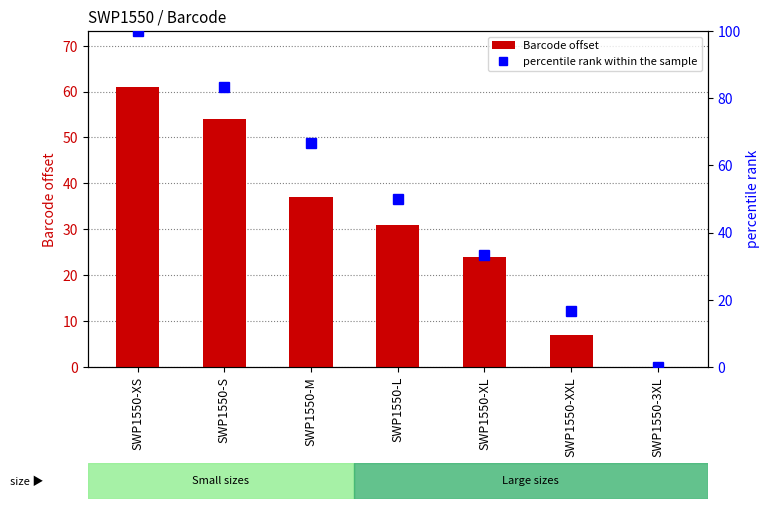

Rank the series by their average value, from highest to lowest.

percentile rank within the sample, Barcode offset